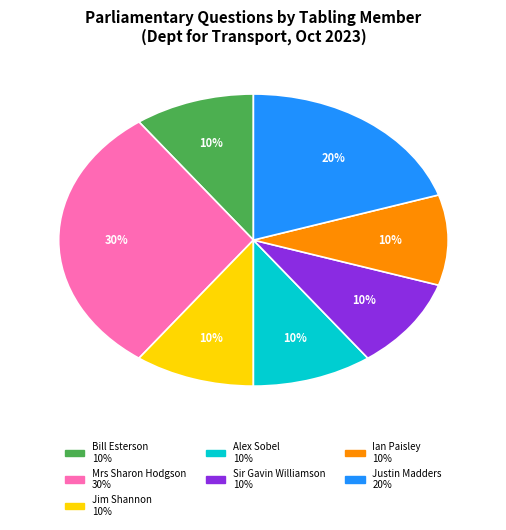

To the nearest percent, what is the difference between the largest and smallest slice percentages?

20%